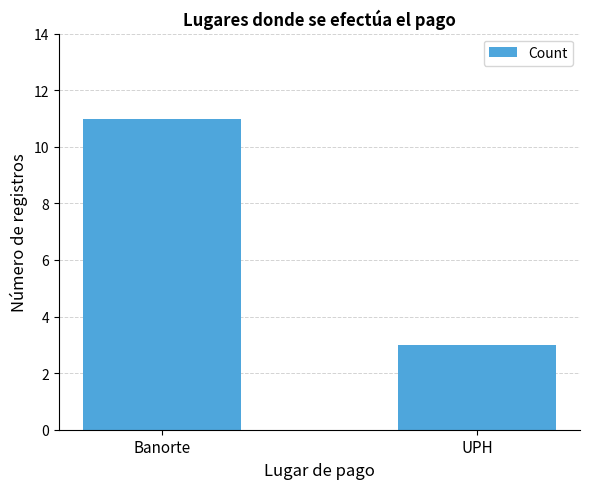

What is the sum of the values at UPH and Banorte?

14